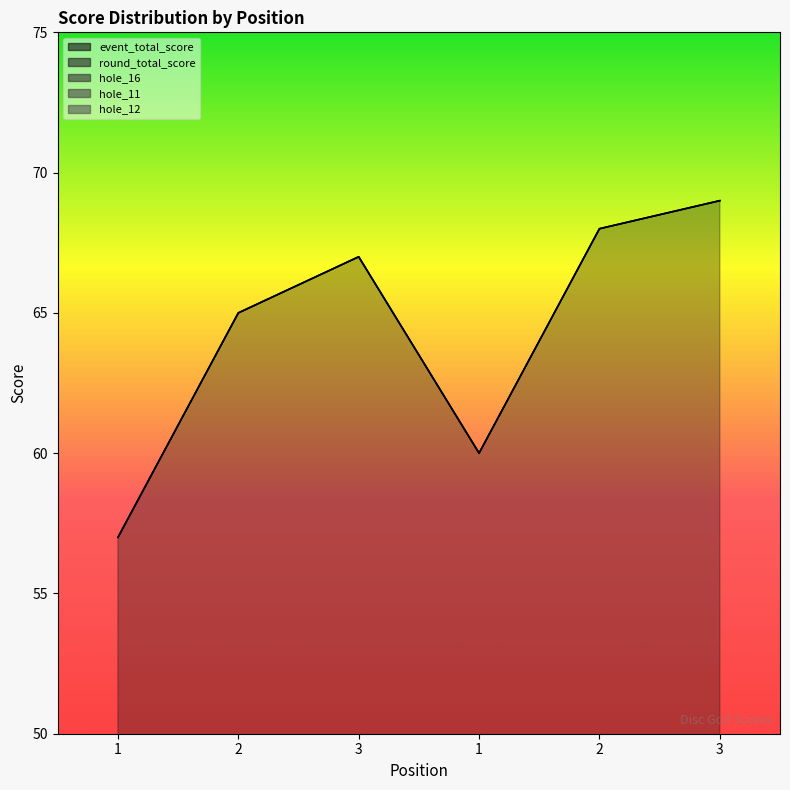

True or false: hole_11 and round_total_score cross at least once.

False